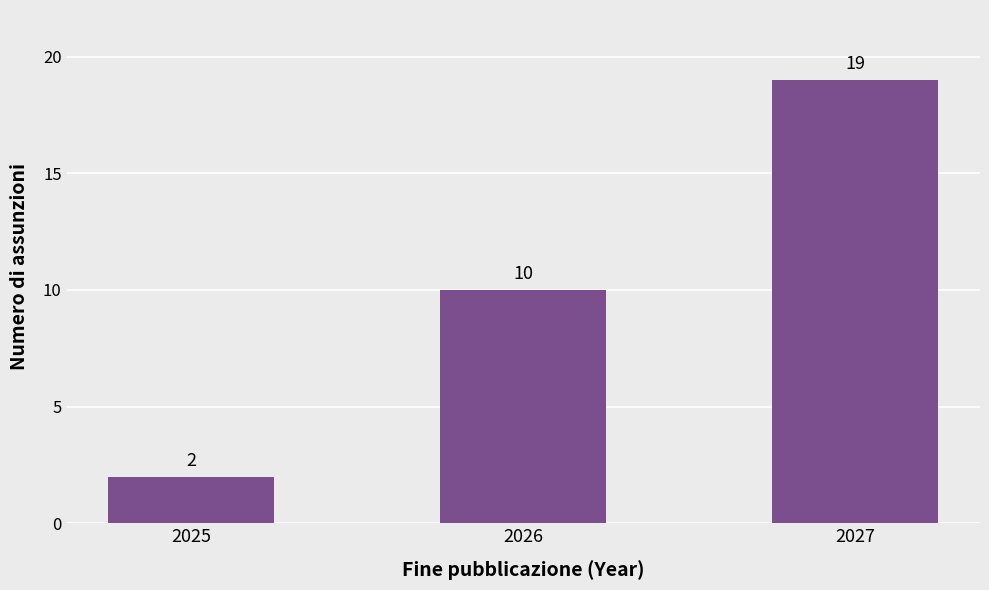

How many bars are there in total?

3